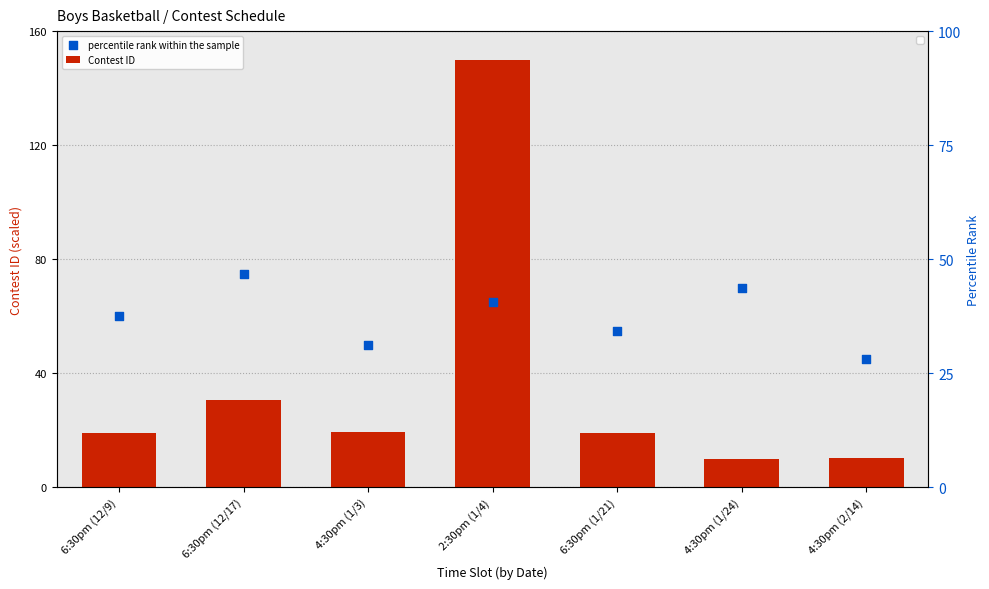

At how many categories does at least one series exceed 13?

7